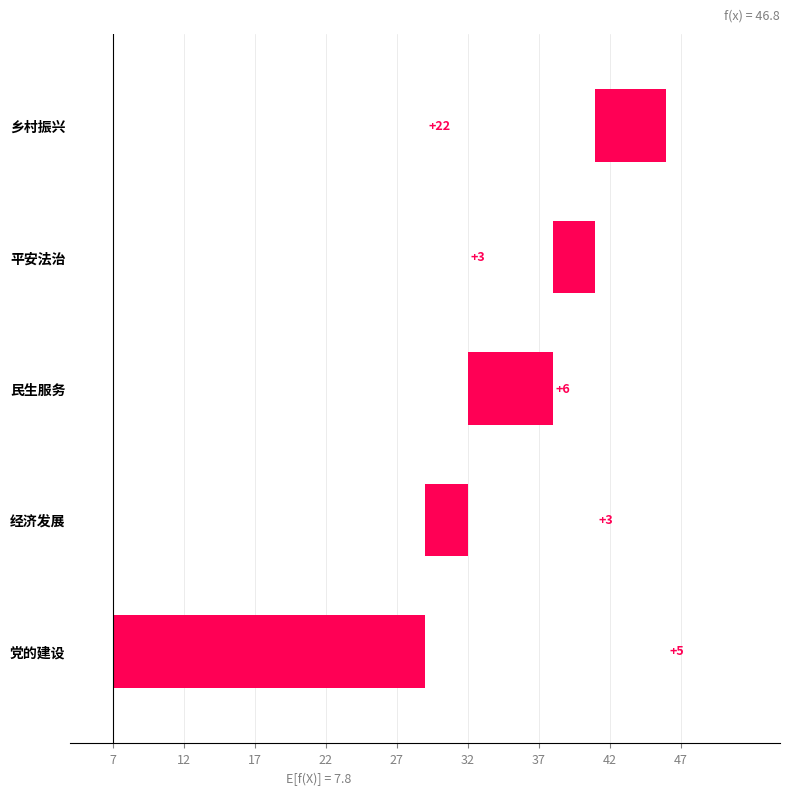

What is the change in value from 平安法治 to 民生服务?

+3